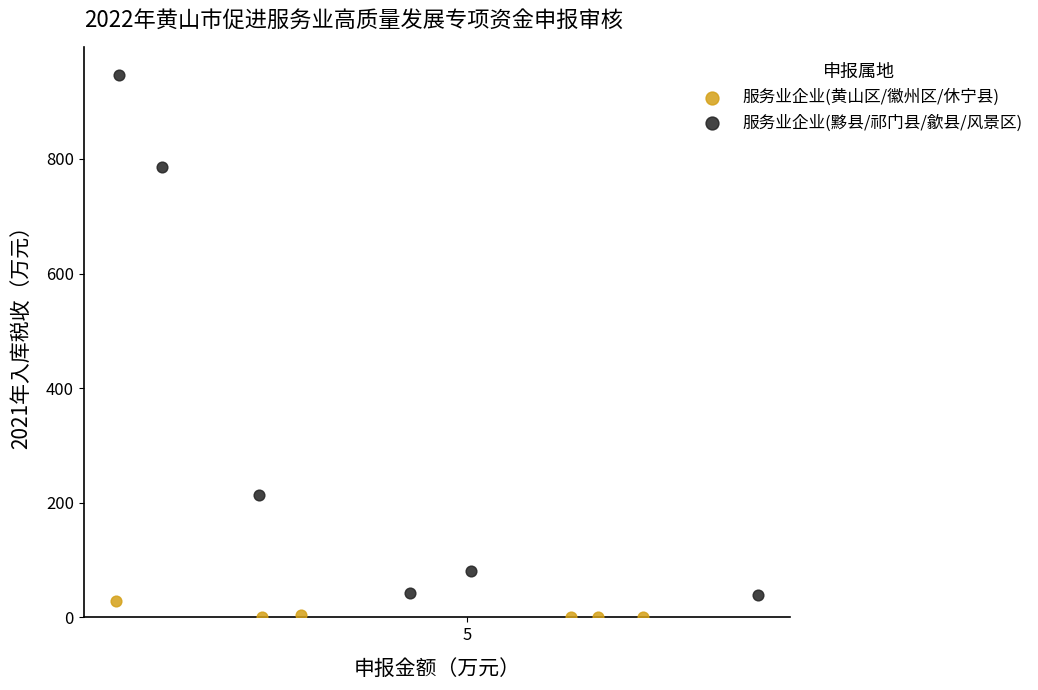

What are all the series names shown in the legend?

服务业企业(黄山区/徽州区/休宁县), 服务业企业(黟县/祁门县/歙县/风景区)